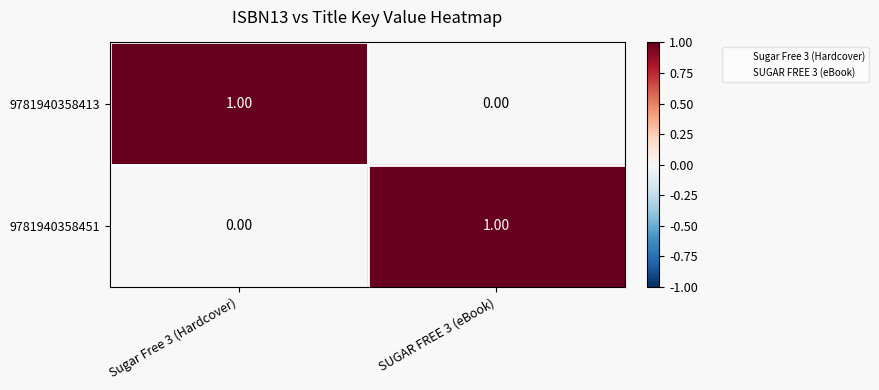

Rank the categories by 9781940358413 value from highest to lowest.

Sugar Free 3 (Hardcover), SUGAR FREE 3 (eBook)